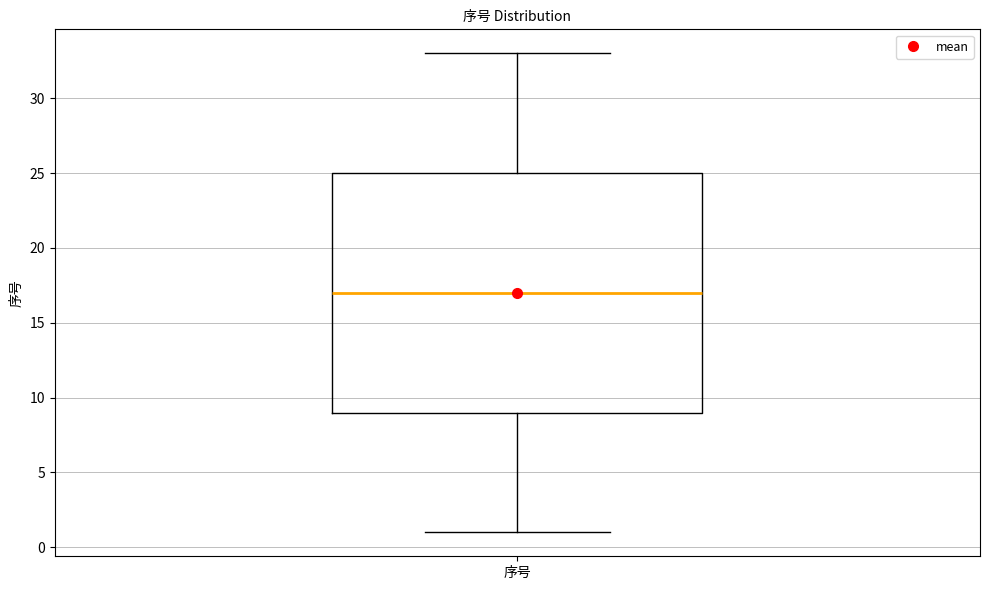

Where does the lower whisker of the box for 序号 end on the y-axis? The values are not printed on the chart, so give them approximately, as read against the axis.

1